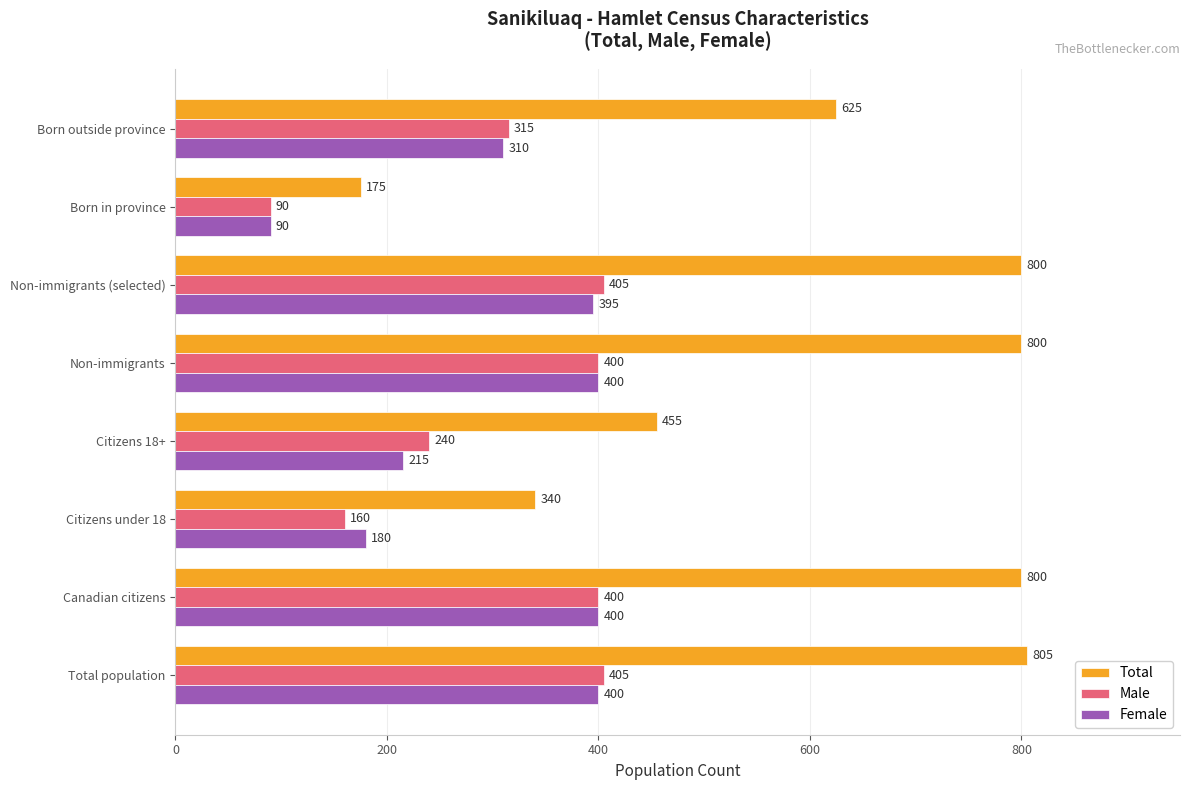

The Male series shows 405 at Total population. True or false?

True